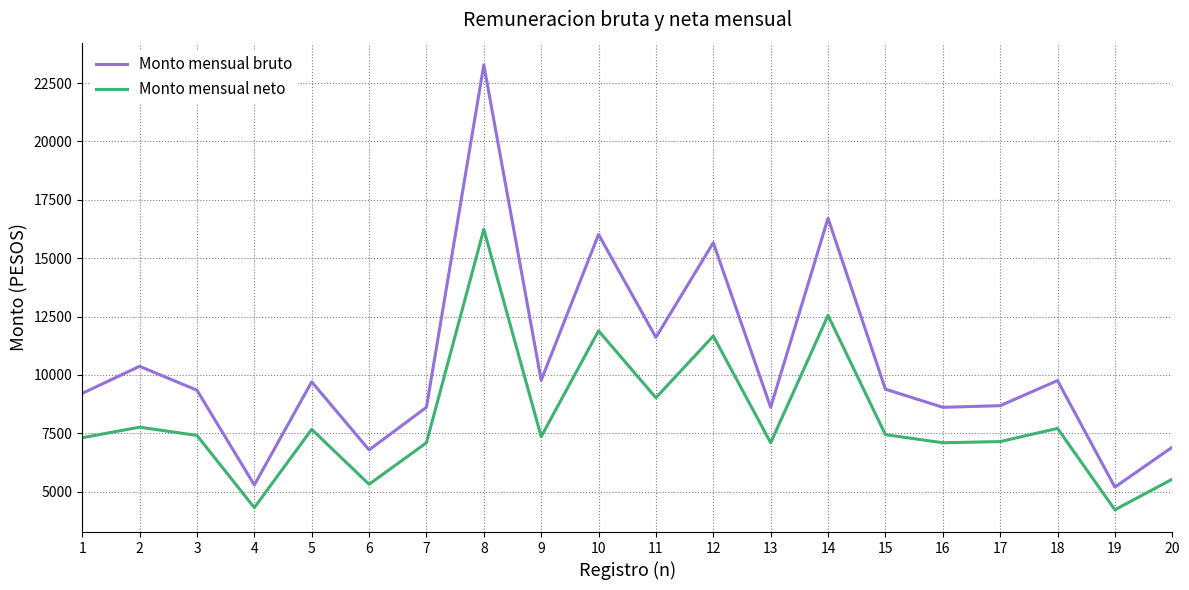

What is the difference between the maximum and minimum values in the Monto mensual bruto series?

18075.9